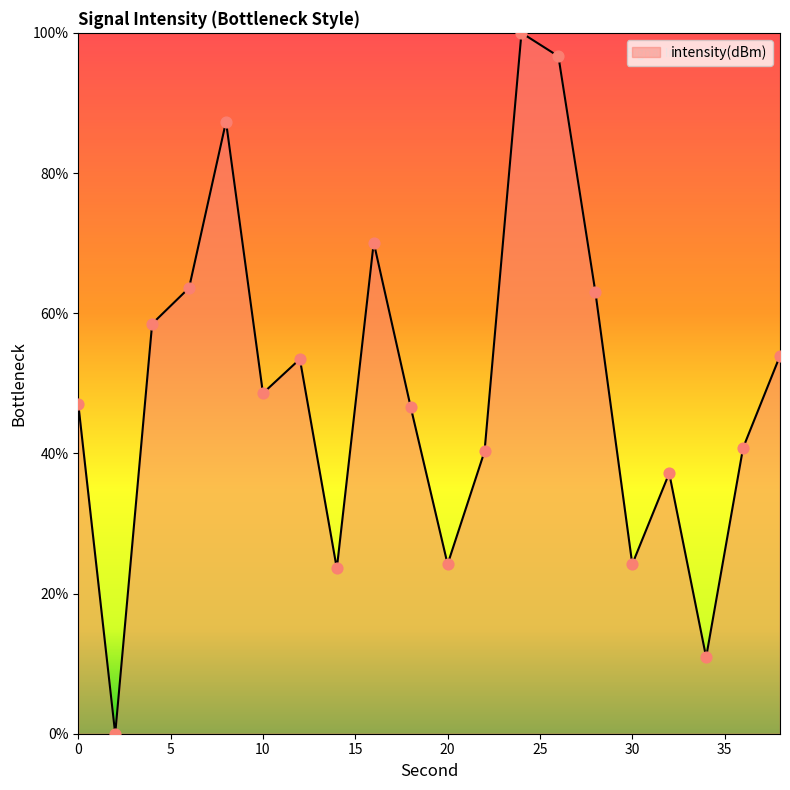

What is the greatest value displayed?

100.0